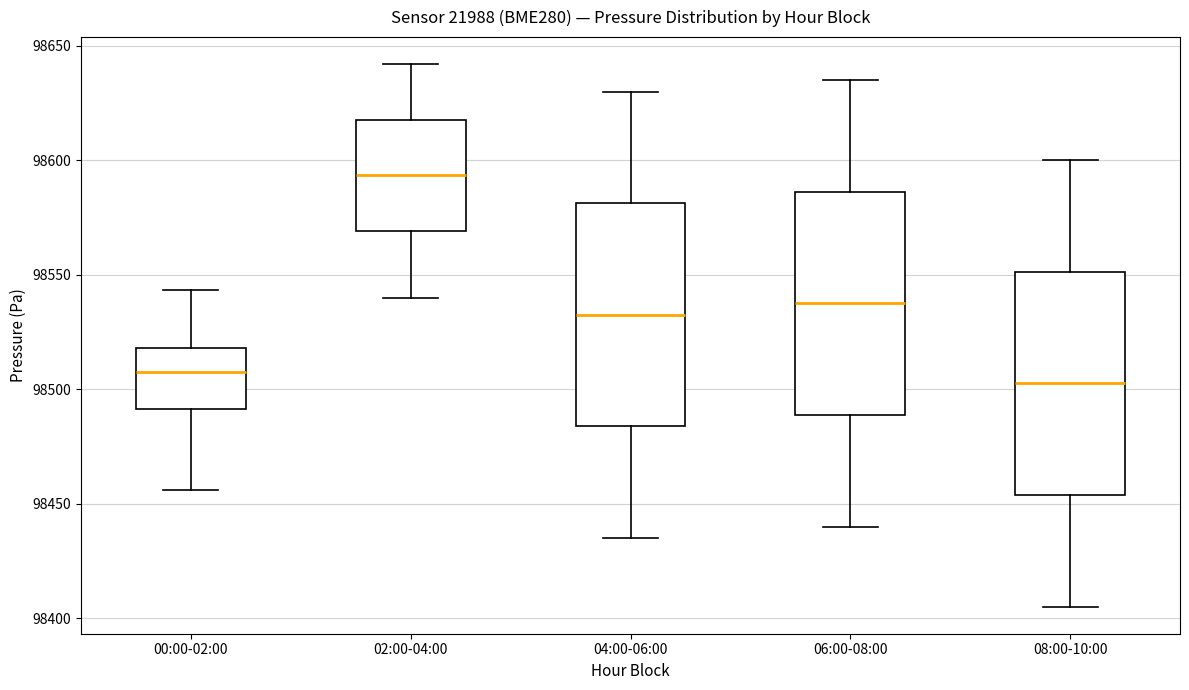

Reading left to right, read every box against the y-axis: the position of its median line, the range the box covers, and the ends of its whiskers. The values are not printed on the chart, so give them approximately, as read against the axis.

00:00-02:00: median 98505, box 98490 to 98520, whiskers 98455 to 98545
02:00-04:00: median 98595, box 98570 to 98620, whiskers 98540 to 98640
04:00-06:00: median 98535, box 98485 to 98580, whiskers 98435 to 98630
06:00-08:00: median 98540, box 98490 to 98585, whiskers 98440 to 98635
08:00-10:00: median 98505, box 98455 to 98550, whiskers 98405 to 98600